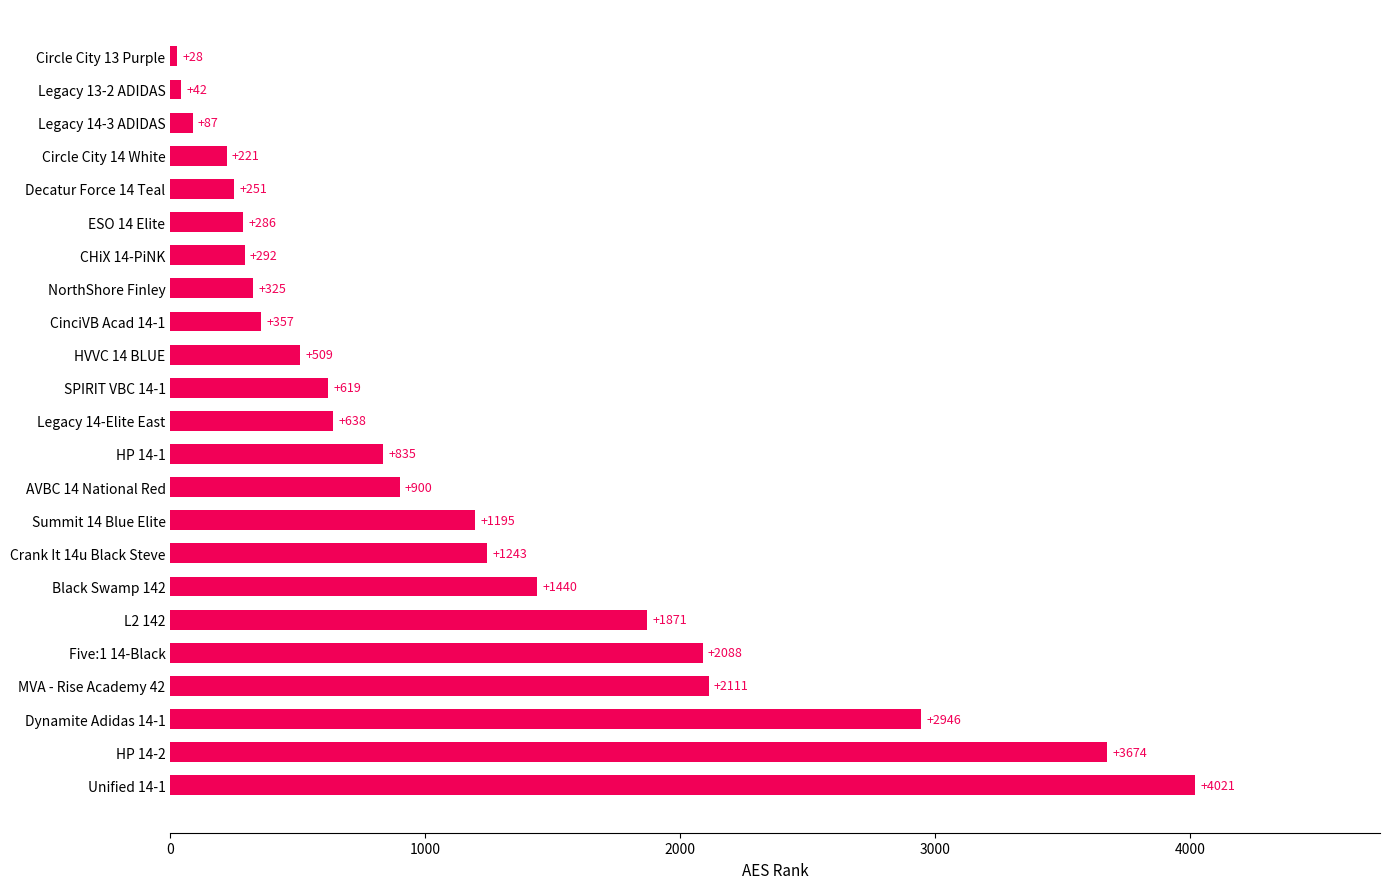

List the labels in order of value, largest first.

Unified 14-1, HP 14-2, Dynamite Adidas 14-1, MVA - Rise Academy 42, Five:1 14-Black, L2 142, Black Swamp 142, Crank It 14u Black Steve, Summit 14 Blue Elite, AVBC 14 National Red, HP 14-1, Legacy 14-Elite East, SPIRIT VBC 14-1, HVVC 14 BLUE, CinciVB Acad 14-1, NorthShore Finley, CHiX 14-PiNK, ESO 14 Elite, Decatur Force 14 Teal, Circle City 14 White, Legacy 14-3 ADIDAS, Legacy 13-2 ADIDAS, Circle City 13 Purple